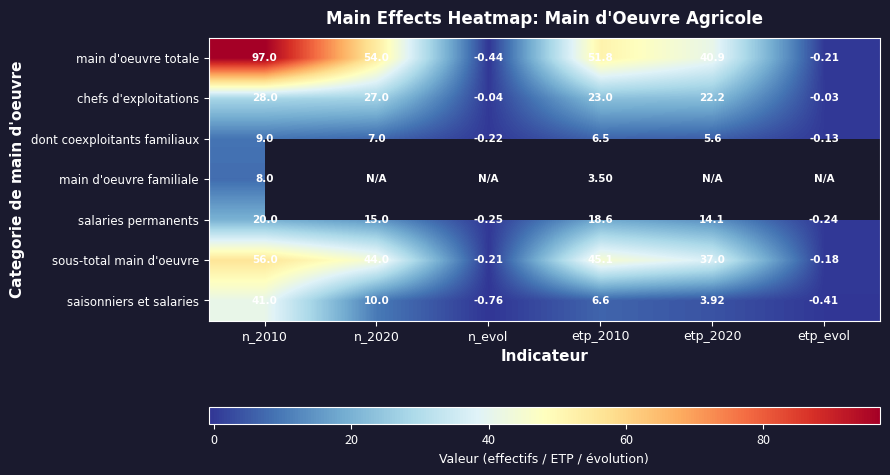

What is the maximum value shown in the chart?

97.0